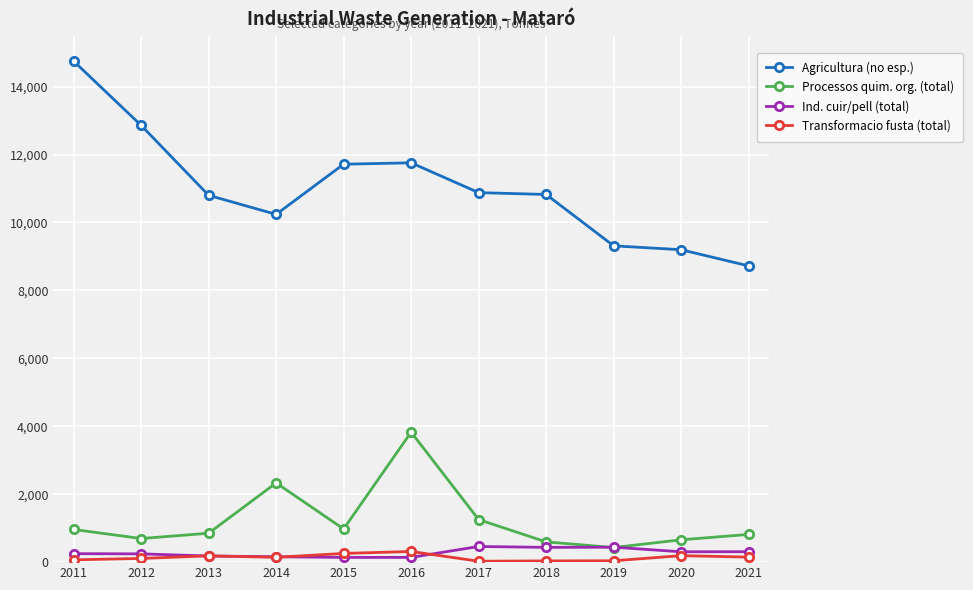

True or false: Transformacio fusta (total) and Agricultura (no esp.) cross at least once.

False